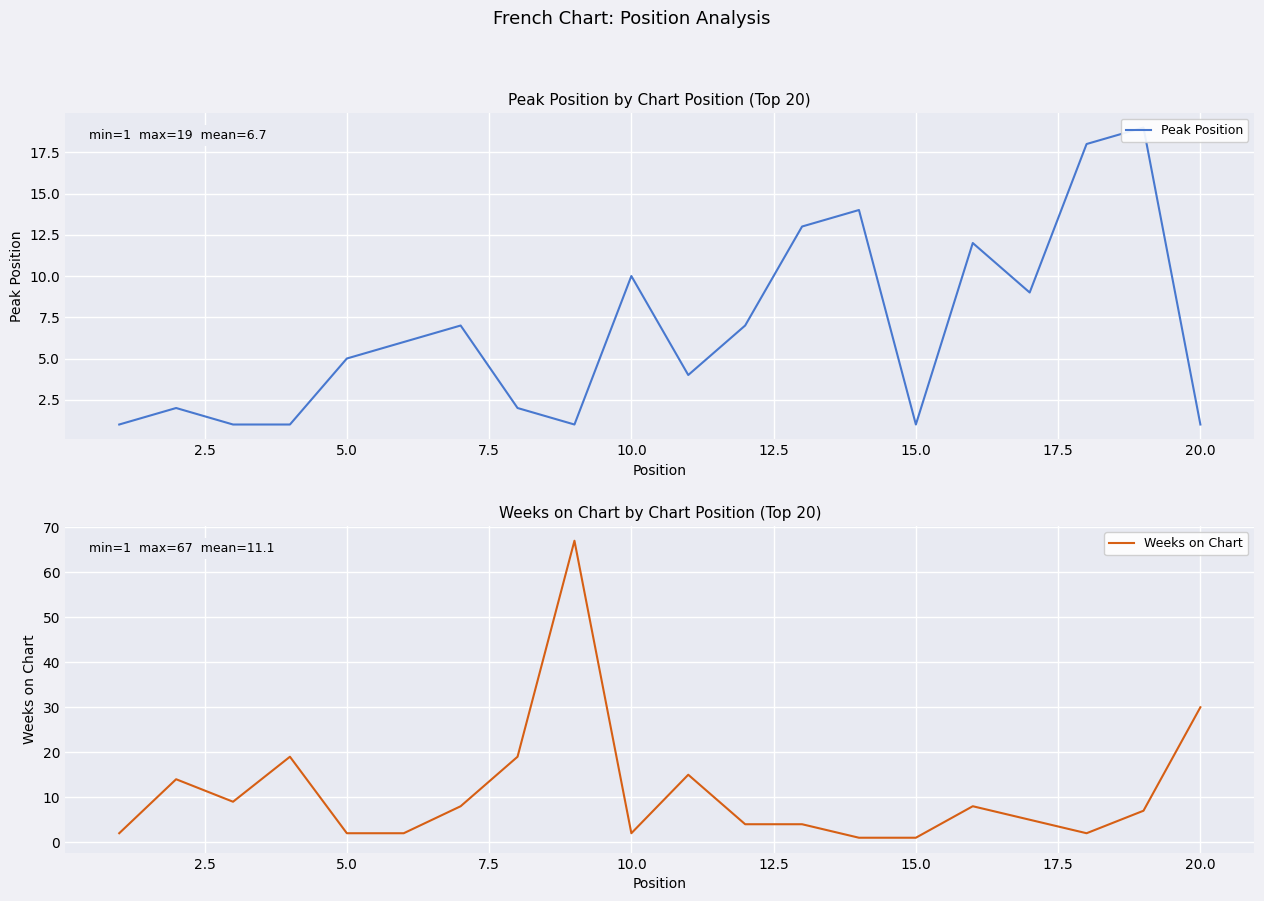

In Weeks on Chart, how many points are higher than both neighbors (excluding endpoints)?

5